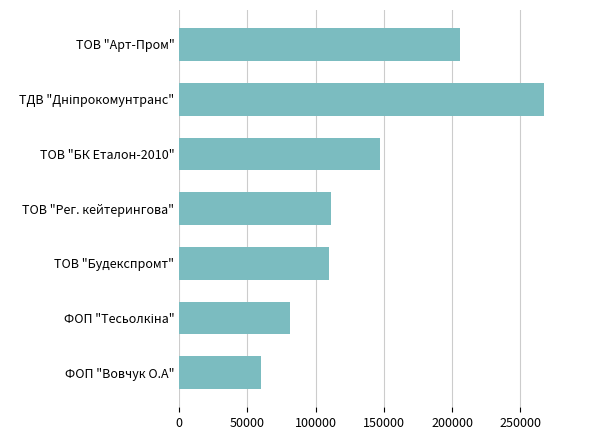

What is the difference between the maximum and second lowest values?

185600.0